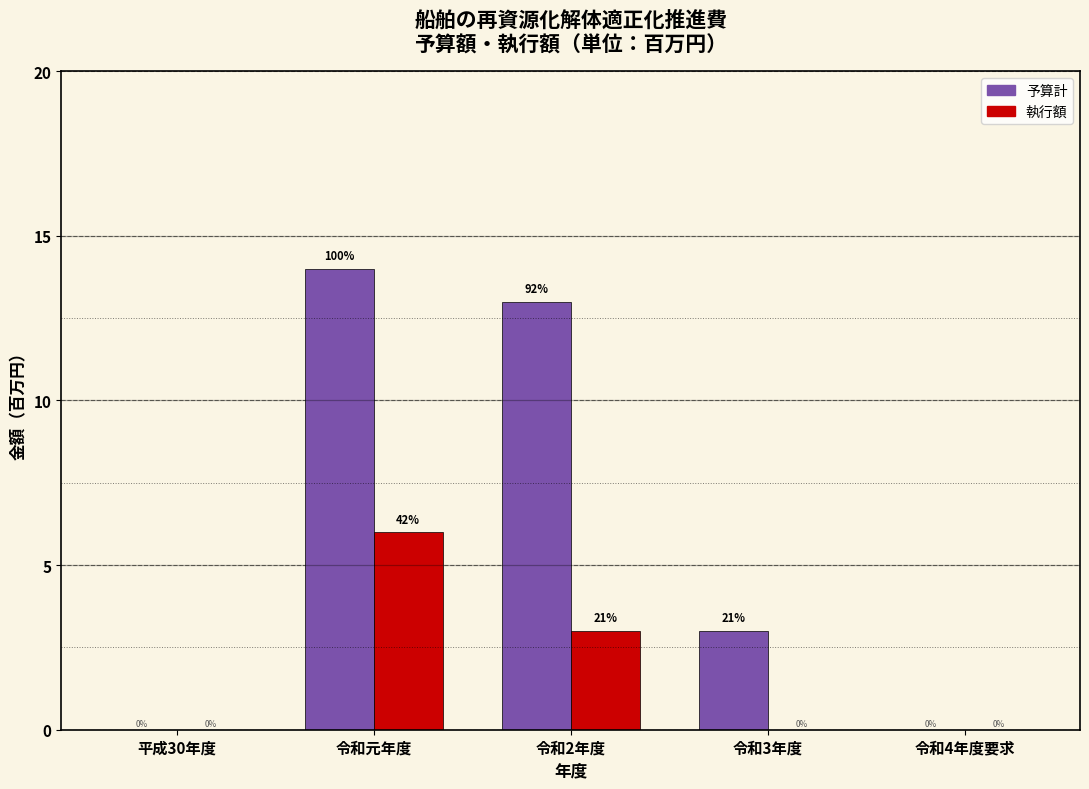

Reading right to left, transcribe all the data shown in this chart.

予算計: 令和4年度要求=0	令和3年度=3	令和2年度=13	令和元年度=14	平成30年度=0
執行額: 令和4年度要求=0	令和3年度=0	令和2年度=3	令和元年度=6	平成30年度=0